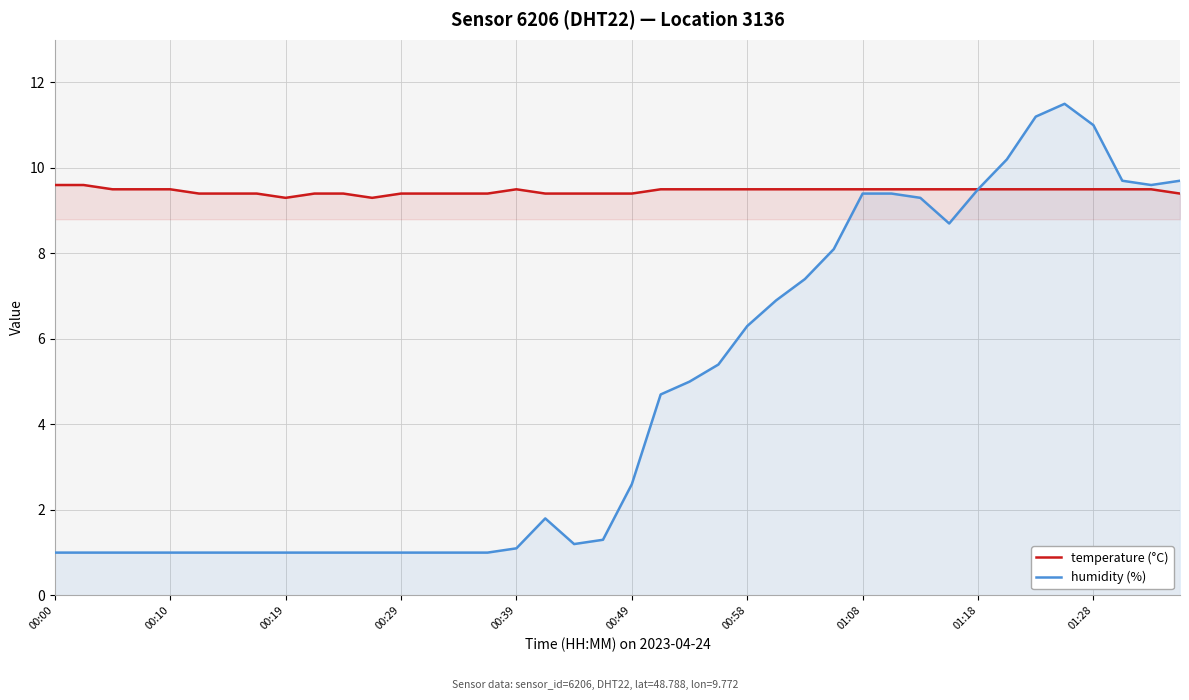

How many lines are shown in the chart?

2